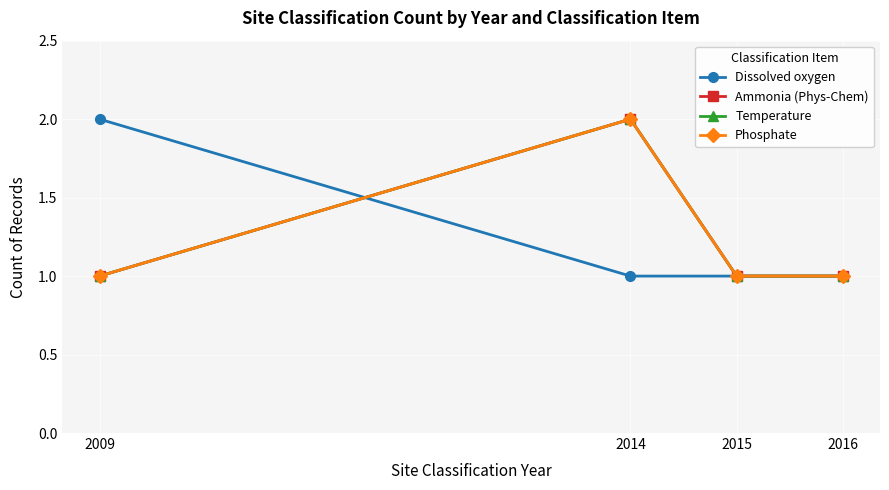

Does the chart have visible grid lines?

Yes